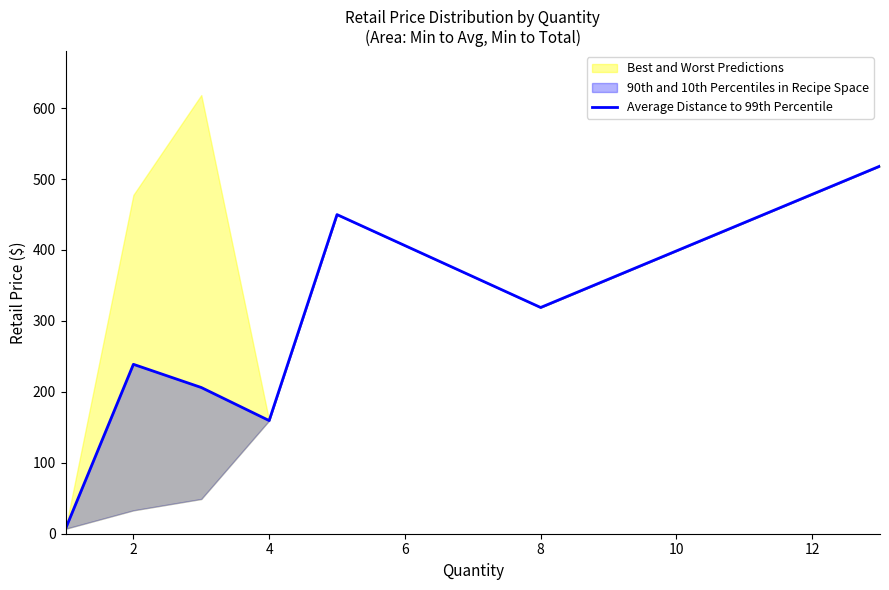

How many points are lower than both their immediate neighbors (excluding endpoints)?

2